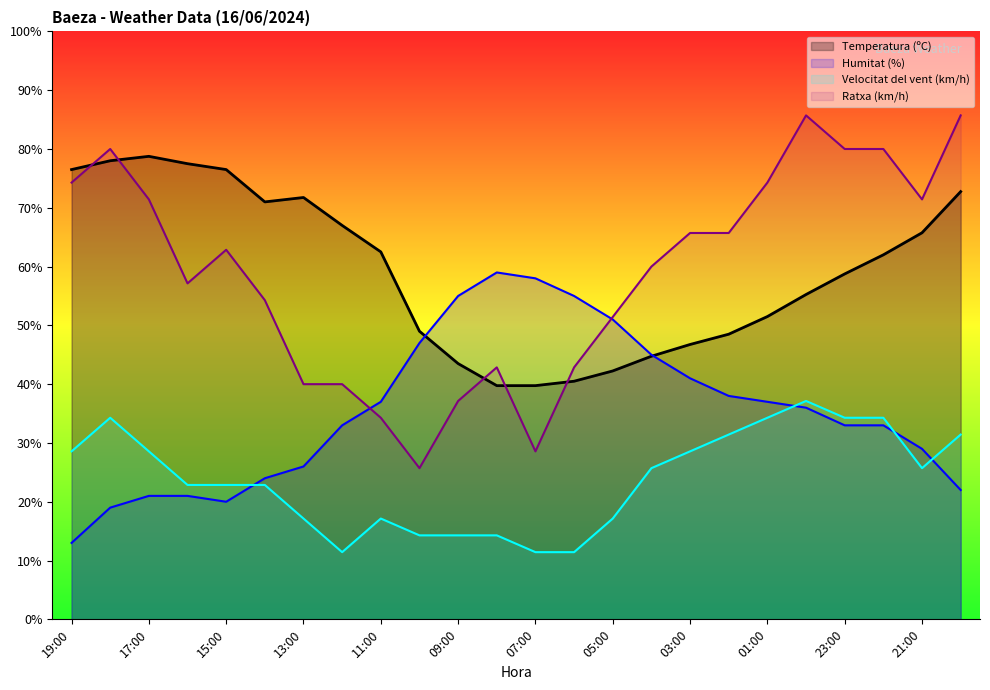

Which series has the largest total across all categories?

Temperatura (ºC)